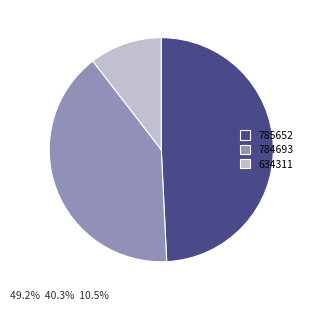

Is there any slice that represents more than half of the pie?

No